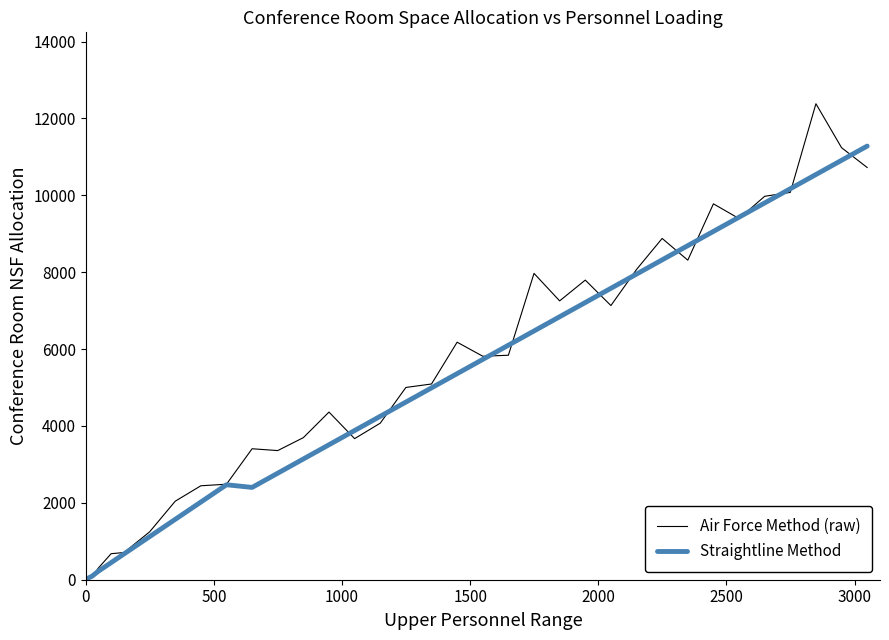

At how many categories does at least one series exceed 1437?

28